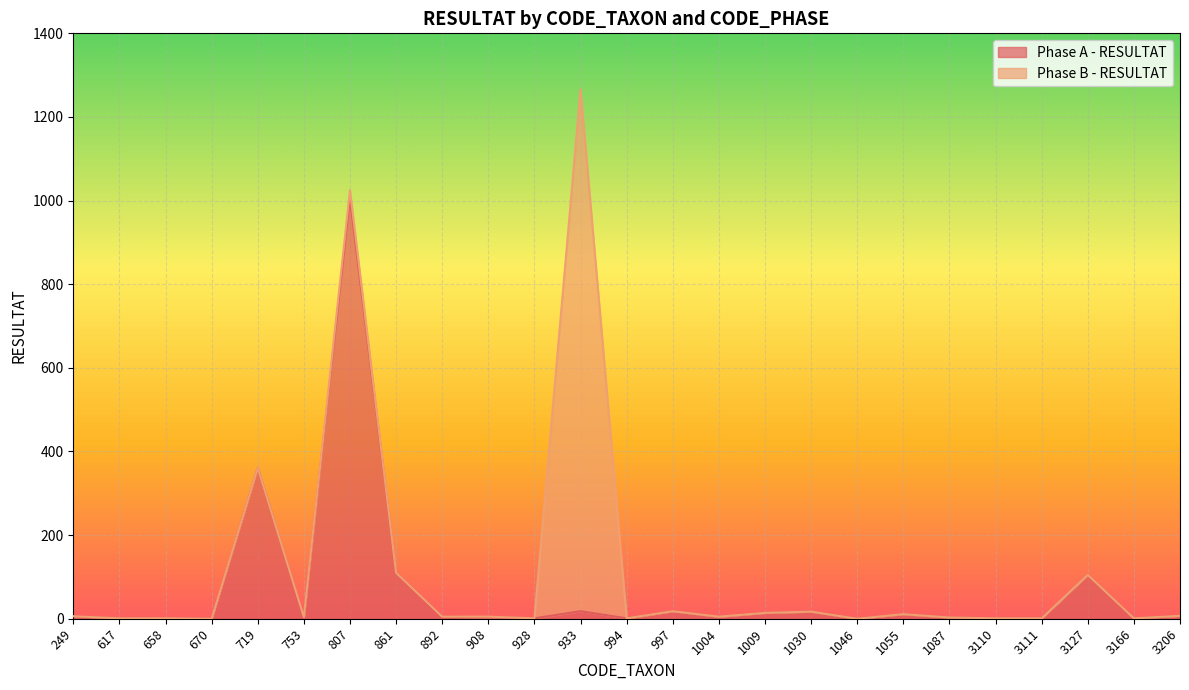

Reading left to right, extract all data points from this chart.

249=6	617=1	658=0	670=0	719=361	753=4	807=1005	861=110	892=5	908=3	928=1	933=18	994=1	997=18	1004=5	1009=14	1030=17	1046=0	1055=11	1087=3	3110=1	3111=1	3127=105	3166=1	3206=7